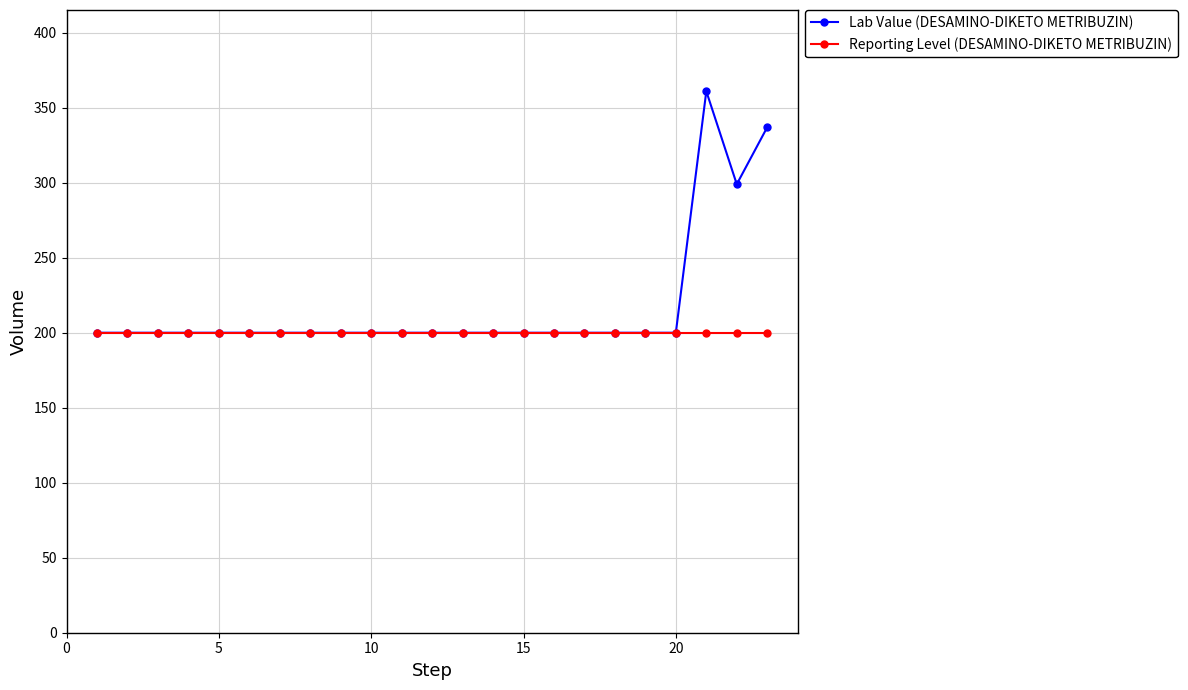

Reading right to left, list all the values displayed in this chart.

Lab Value (DESAMINO-DIKETO METRIBUZIN): 337	299	361	200	200	200	200	200	200	200	200	200	200	200	200	200	200	200	200	200	200	200	200
Reporting Level (DESAMINO-DIKETO METRIBUZIN): 200	200	200	200	200	200	200	200	200	200	200	200	200	200	200	200	200	200	200	200	200	200	200